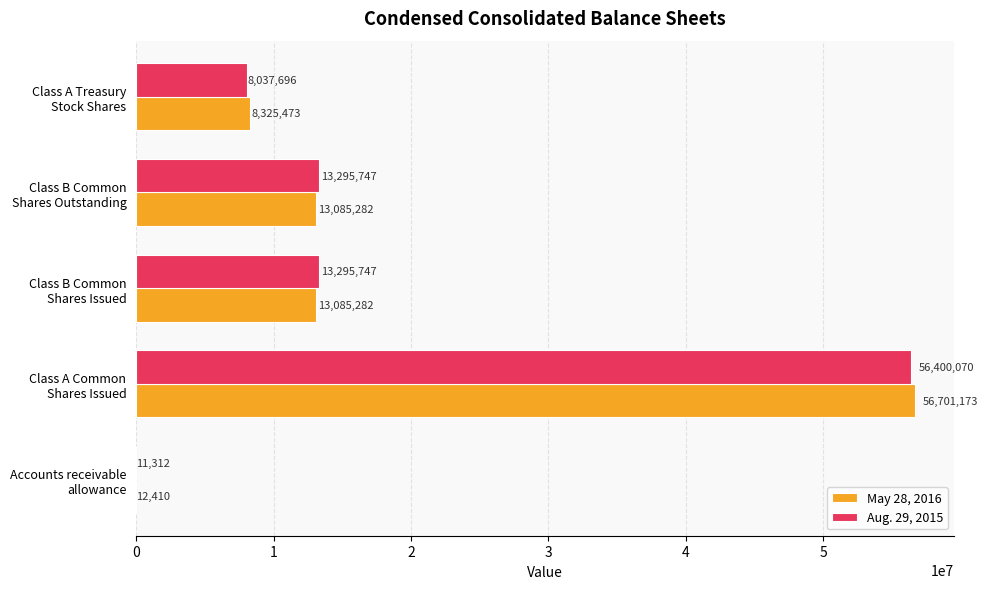

Which series has the largest total across all categories?

May 28, 2016